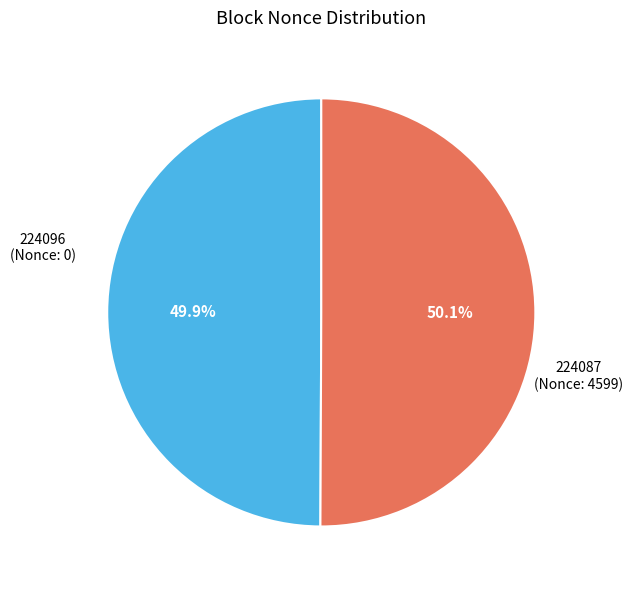

Is there a majority slice in this chart?

Yes